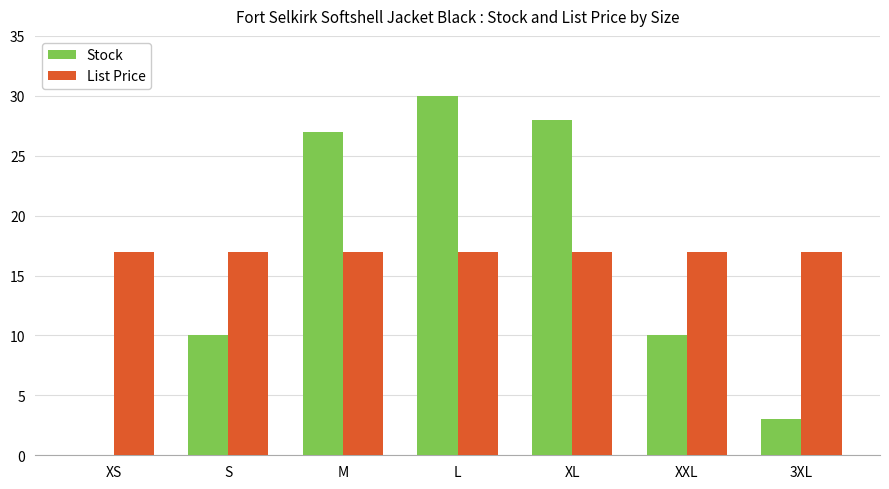

Which series changed the most between XS and L?

Stock